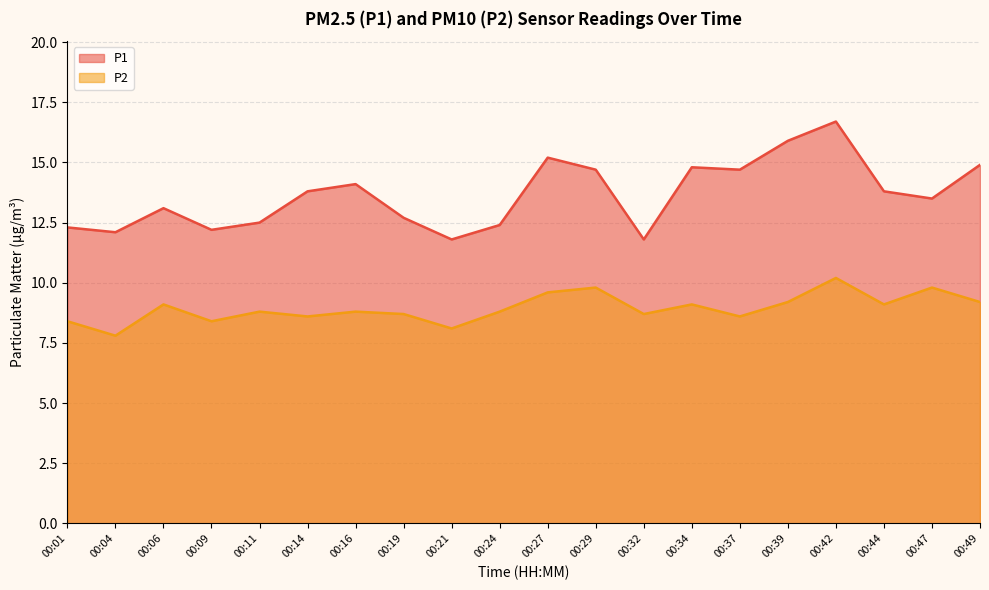

How many data points in P2 are less than 8?

1